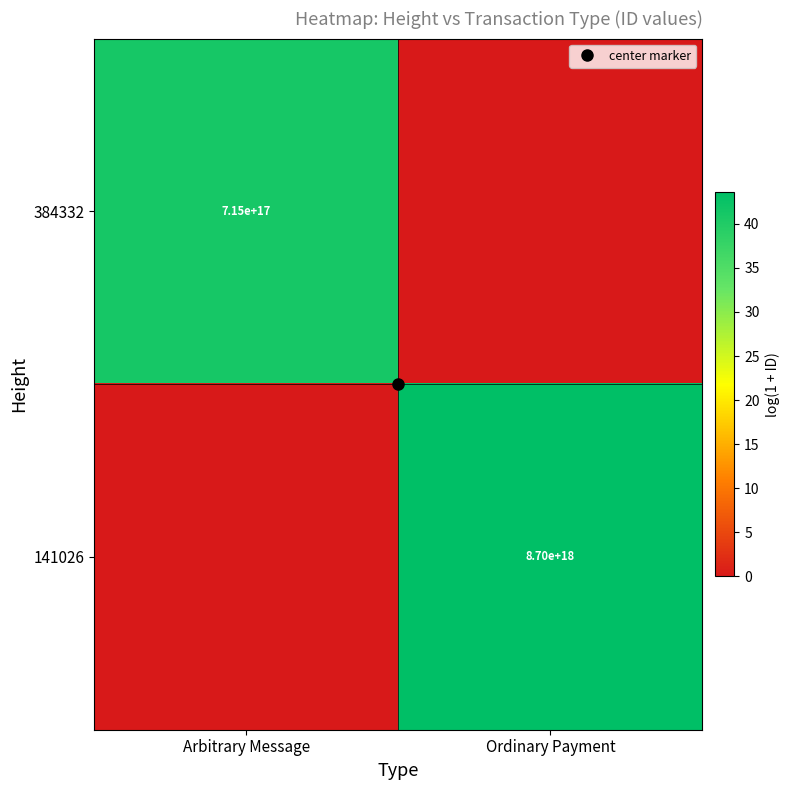

Rank the series at Ordinary Payment from highest to lowest value.

141026, 384332